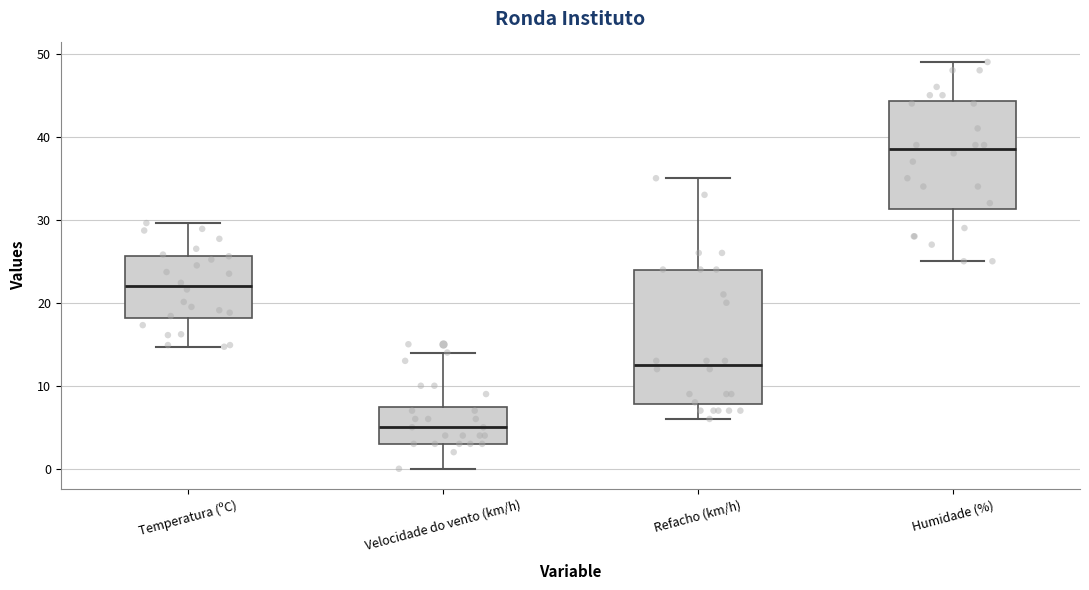

Which box has the highest median line?

Humidade (%)